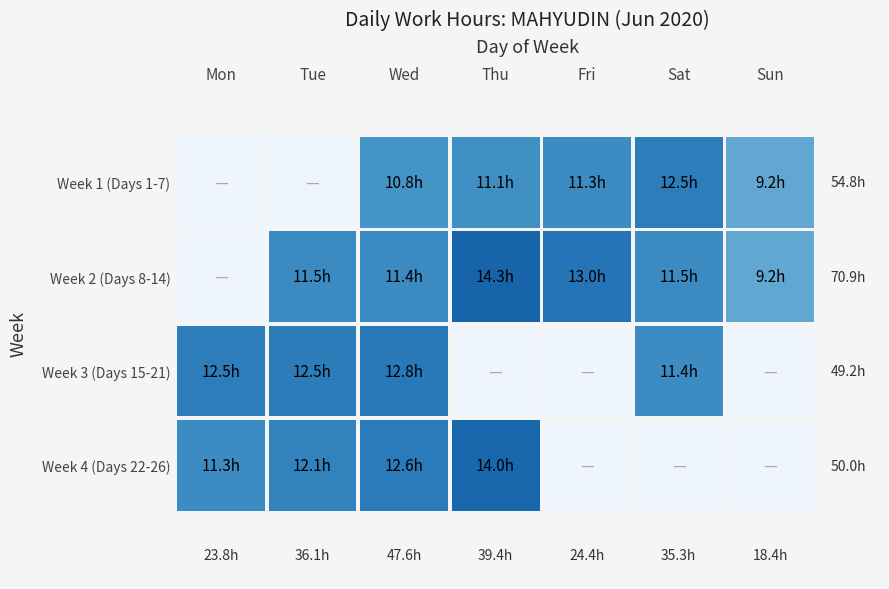

List the labels in order of Week 4 (Days 22-26) value, largest first.

Thu, Wed, Tue, Mon, Fri, Sat, Sun